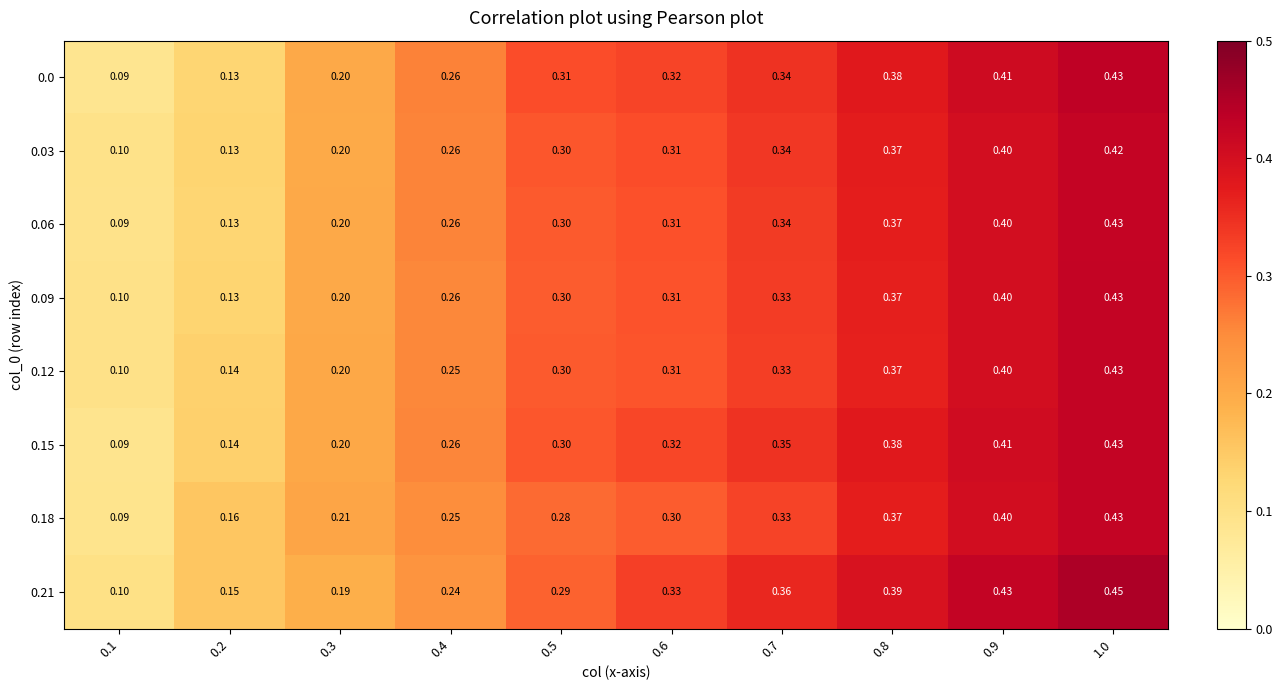

Is the value of 0.21 at 0.7 greater than the value of 0.06 at 0.1?

Yes